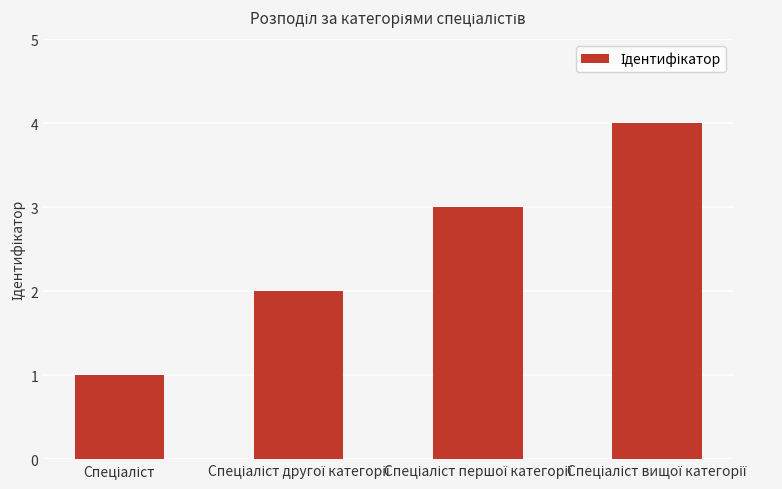

What is the sum of all values?

10